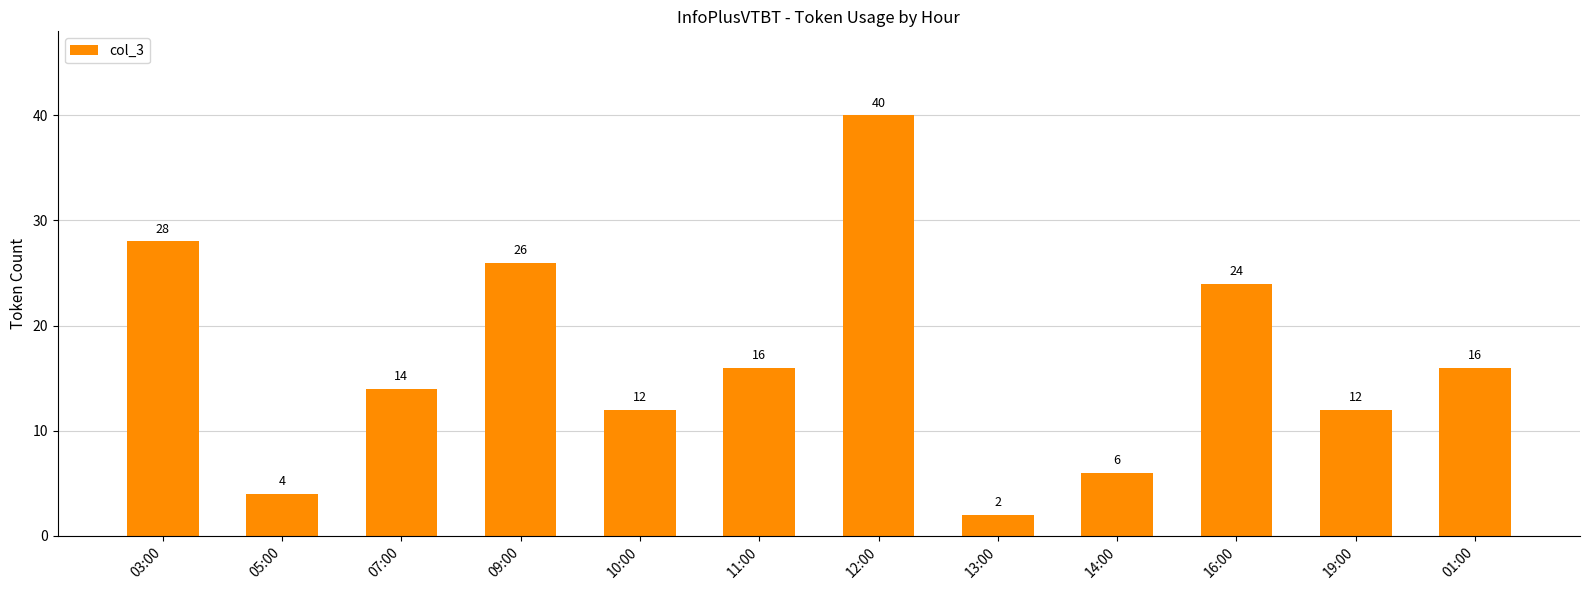

What is the approximate value at 19:00, to the nearest 10?

10